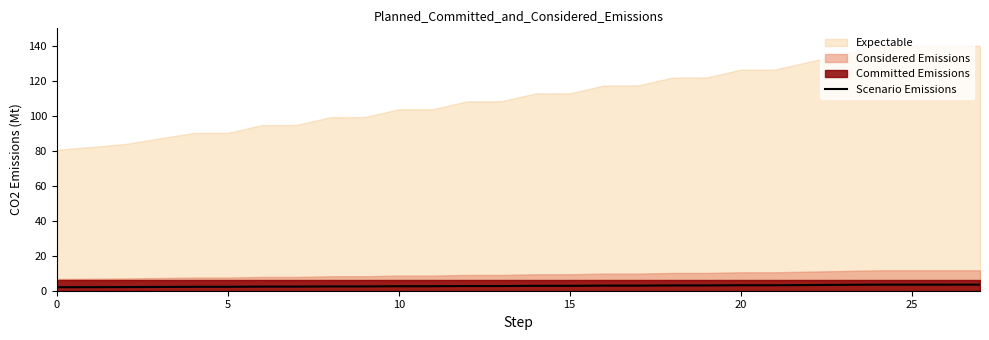

What is the maximum value for Scenario Emissions?

3.5